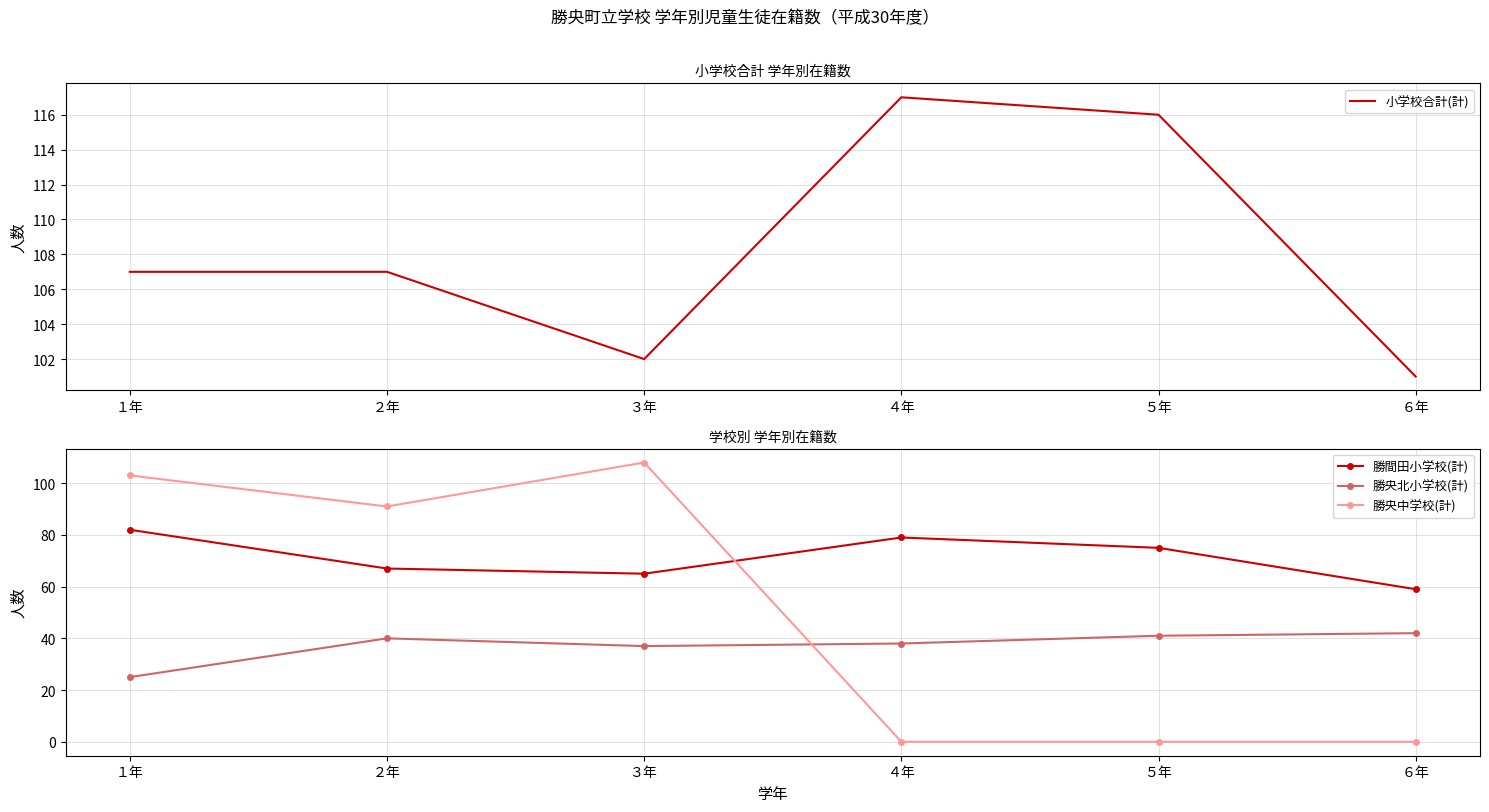

True or false: 小学校合計(計) and 勝間田小学校(計) intersect in this chart.

False